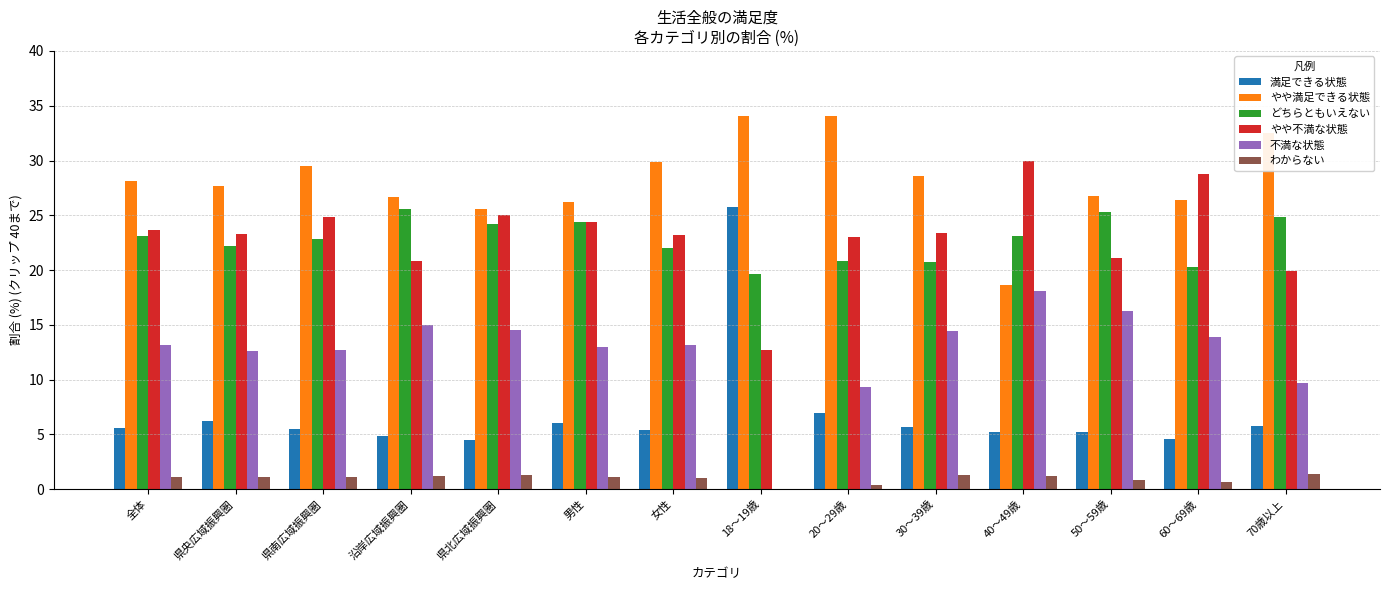

What is the sum of all 満足できる状態 values?

97.4